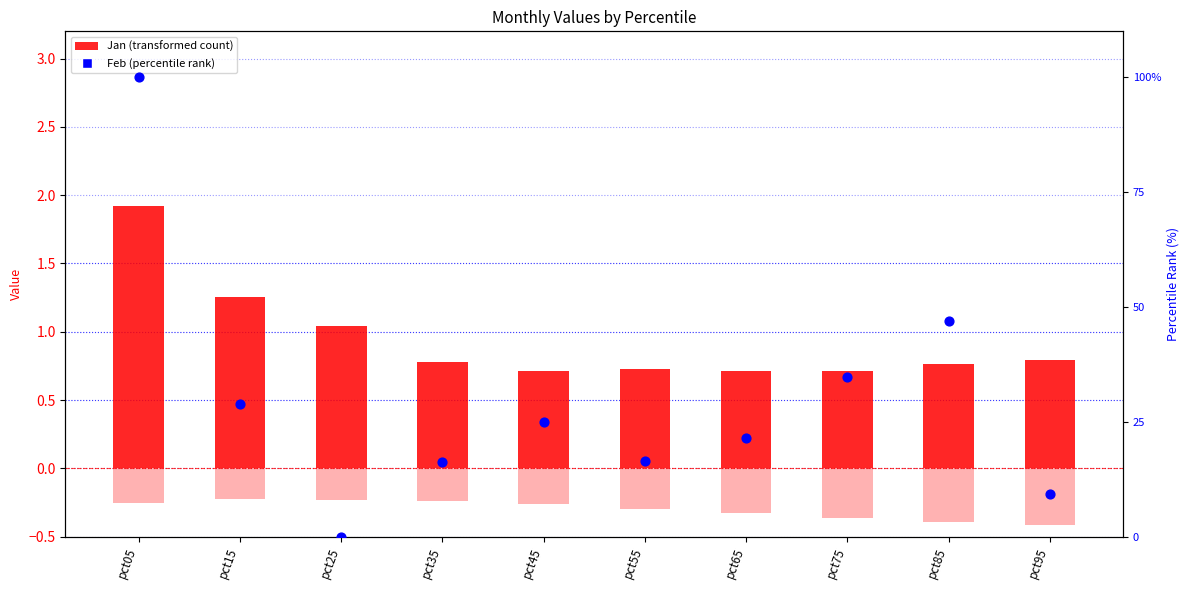

Which series contains the lowest Y value?

Mar (scaled)